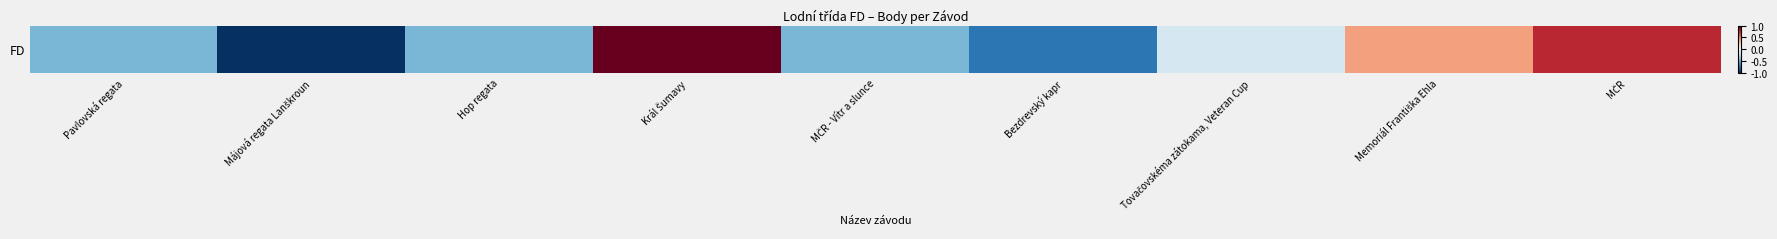

Rank the categories by value from lowest to highest.

Májová regata Lanškroun, Bezdrevský kapr, Pavlovská regata, Hop regata, MČR - Vítr a slunce, Tovačovskéma zátokama, Veteran Cup, Memoriál Františka Ehla, MČR, Král Šumavy